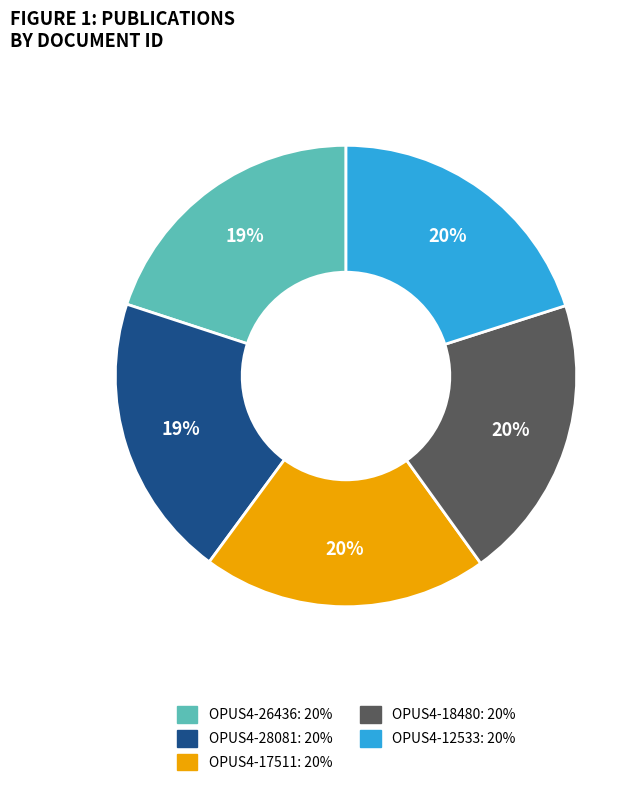

The OPUS4-18480 slice represents 20% of the pie. True or false?

True